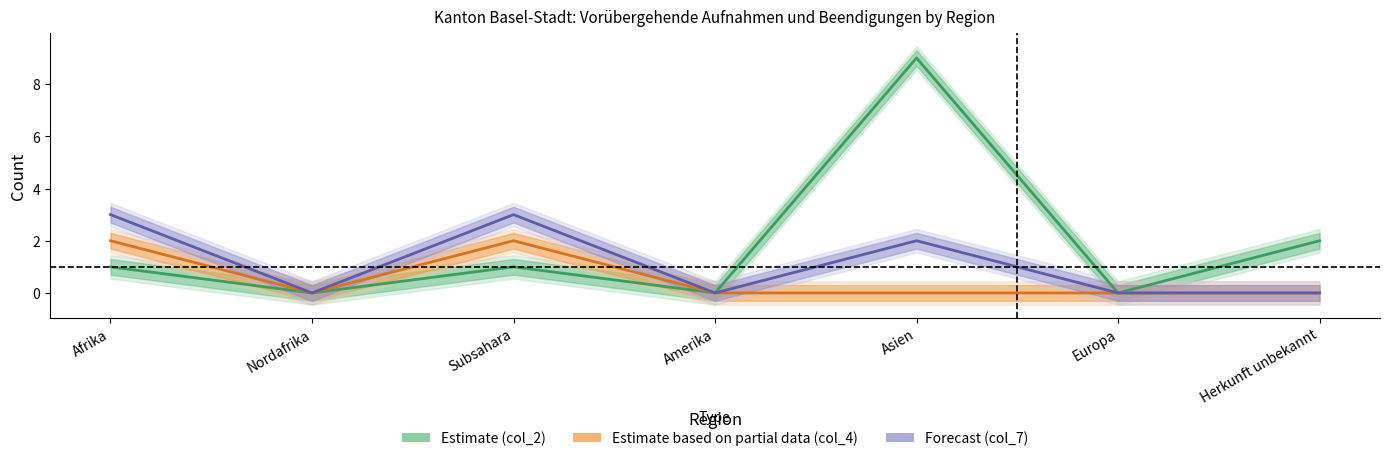

Is it true that Forecast (col_7: Asylgewährungen) equals 0 at Herkunft unbekannt?

True